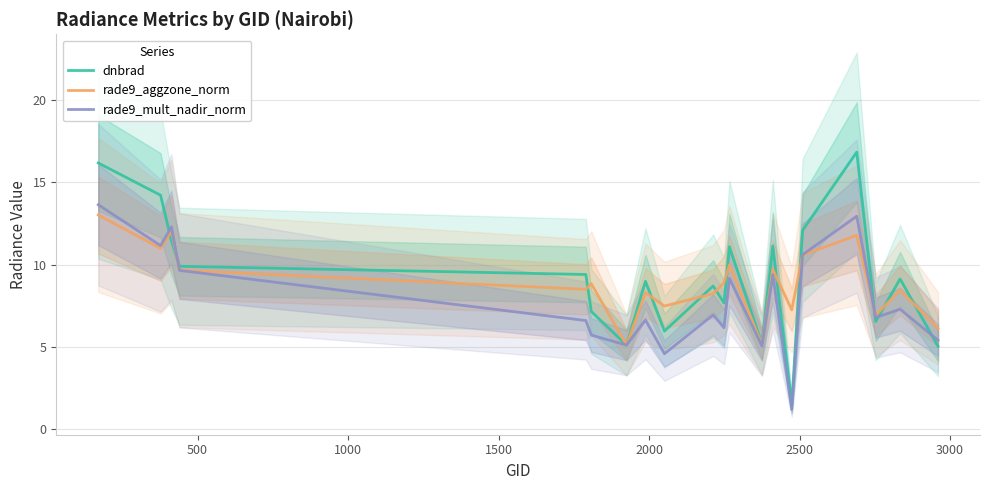

Reading right to left, transcribe all the data shown in this chart.

dnbrad: 5.0	9.1	6.5	16.8	12.1	1.5	11.1	5.2	11.1	7.7	8.7	6.0	9.0	5.1	7.1	9.4	9.9	11.5	14.2	16.2
rade9_aggzone_norm: 6.1	8.5	6.9	11.8	10.6	7.2	9.7	5.1	10.0	8.9	8.2	7.5	8.3	5.1	8.8	8.5	9.7	12.1	11.0	13.0
rade9_mult_nadir_norm: 5.4	7.3	6.8	12.9	10.6	1.2	9.4	5.0	9.2	6.2	6.9	4.6	6.6	5.1	5.7	6.6	9.6	12.3	11.2	13.6